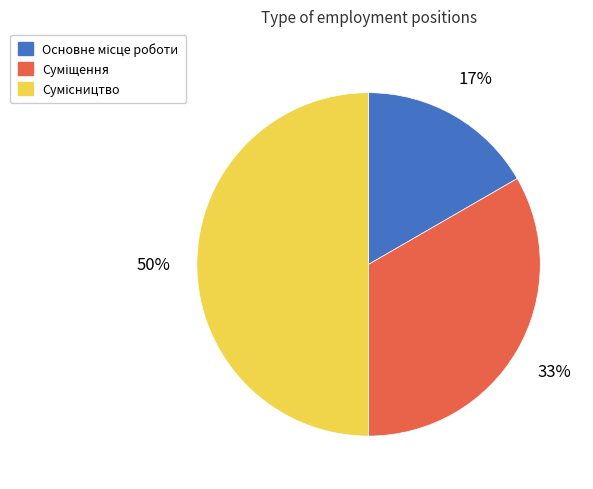

To the nearest percent, what is the average slice percentage?

33%